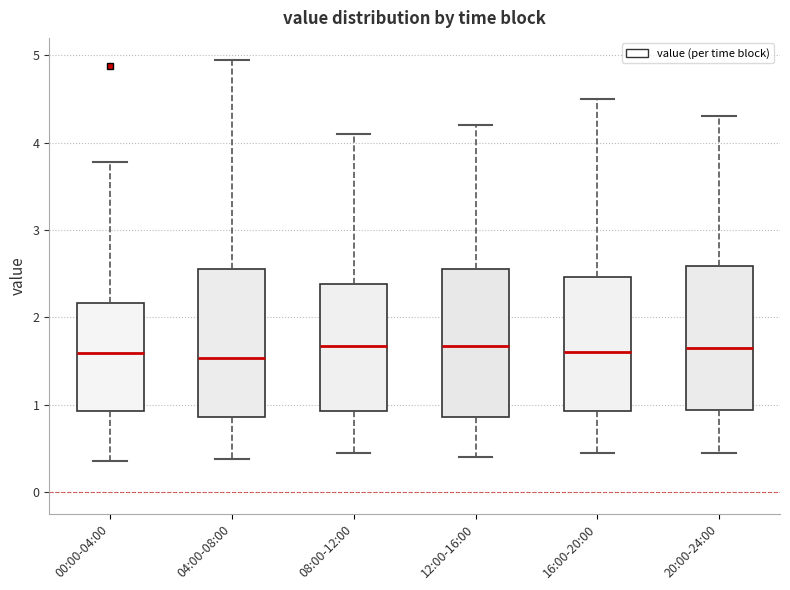

Reading left to right, transcribe this box plot: for each box, give where its median line is, the range the box spans, and where its two whiskers end, as read against the y-axis. The values are not printed on the chart, so give them approximately, as read against the axis.

00:00-04:00: median 1.6, box 0.9 to 2.2, whiskers 0.4 to 3.8
04:00-08:00: median 1.5, box 0.9 to 2.5, whiskers 0.4 to 5.0
08:00-12:00: median 1.7, box 0.9 to 2.4, whiskers 0.5 to 4.1
12:00-16:00: median 1.7, box 0.9 to 2.6, whiskers 0.4 to 4.2
16:00-20:00: median 1.6, box 0.9 to 2.5, whiskers 0.5 to 4.5
20:00-24:00: median 1.7, box 0.9 to 2.6, whiskers 0.5 to 4.3